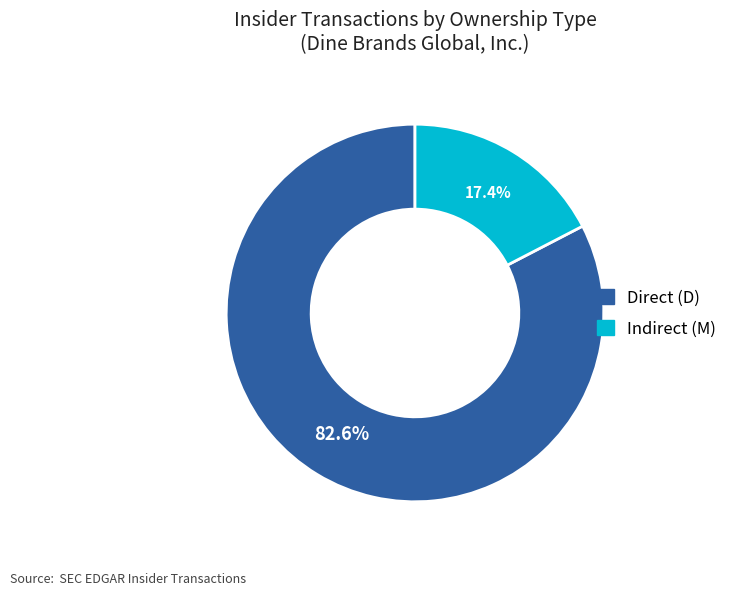

Is there any slice that represents more than half of the pie?

Yes